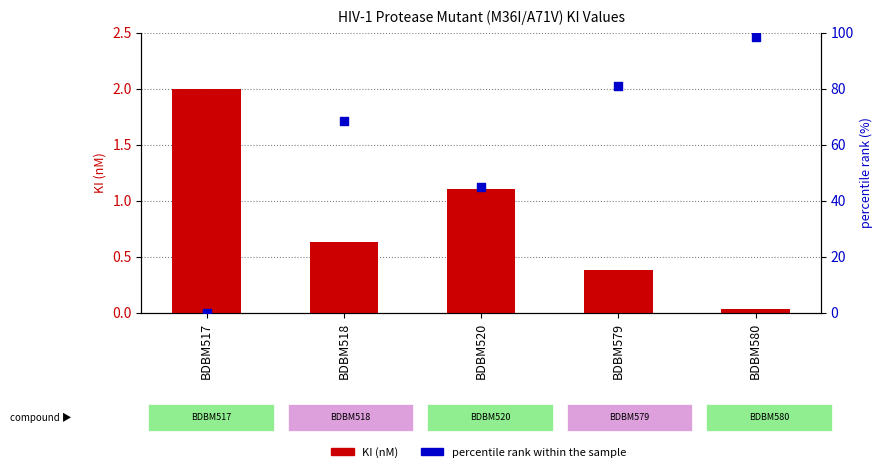

What are all the series names shown in the legend?

KI (nM), percentile rank within the sample